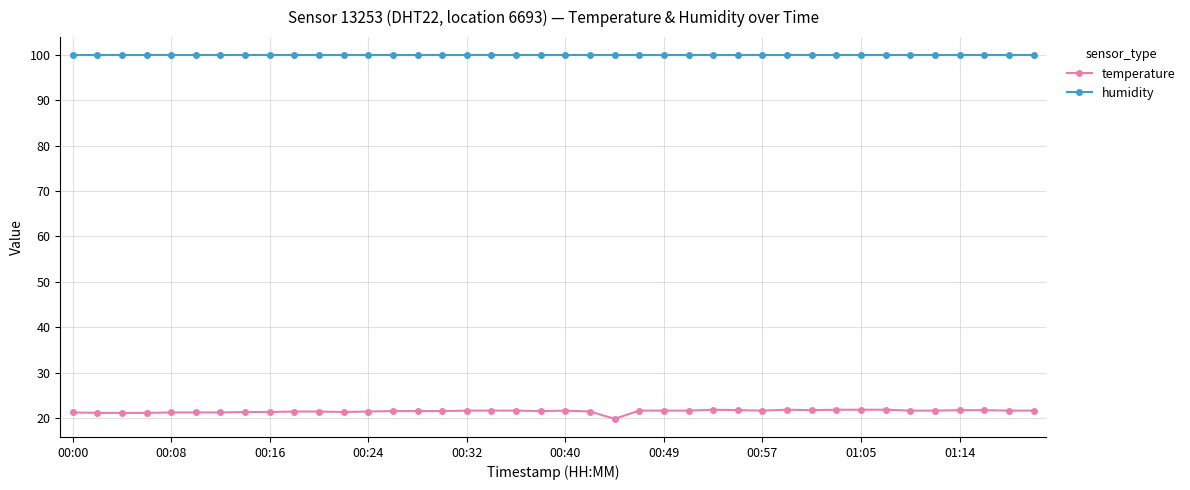

True or false: humidity and temperature cross at least once.

False